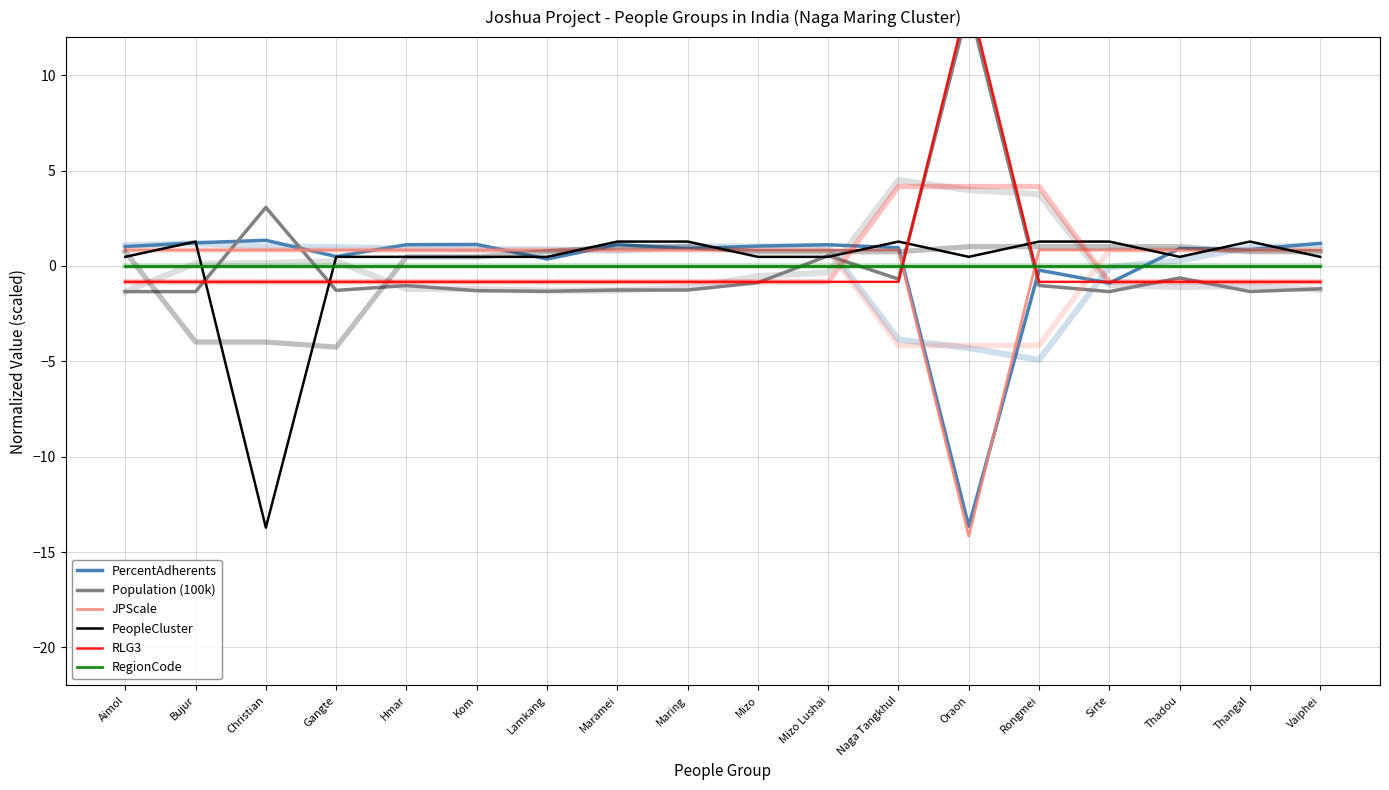

After their last crossing, which series has the higher values: RLG3 or JPScale?

JPScale